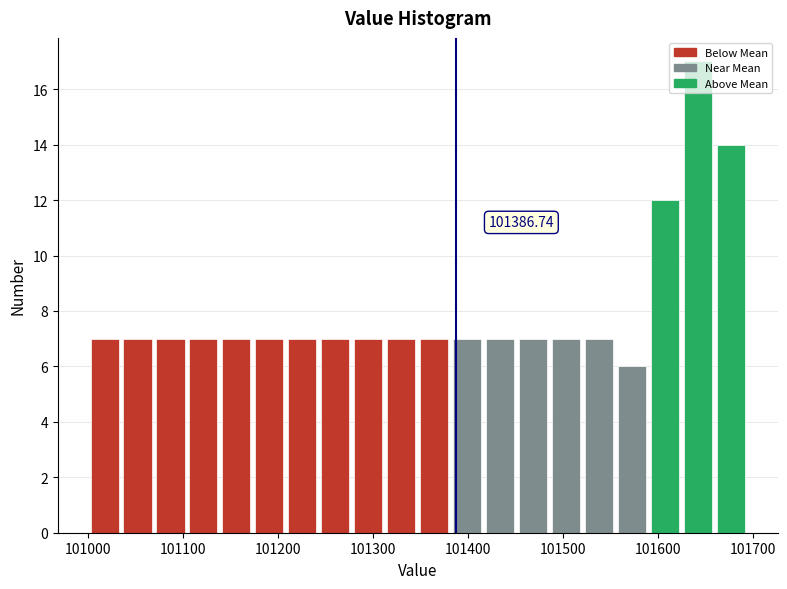

Read against the x-axis, roughly where is the centre of the tallest bar?

101640